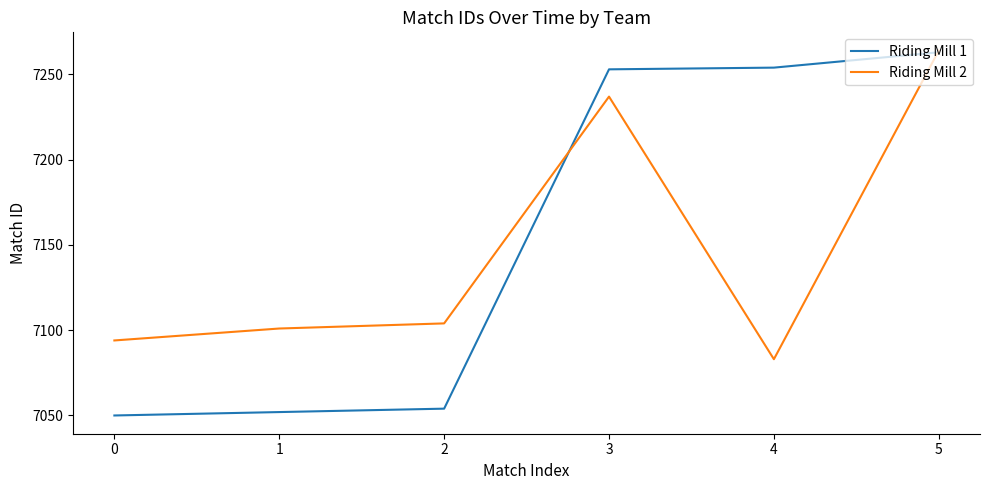

At which label is Riding Mill 2 closest to 7173?

3